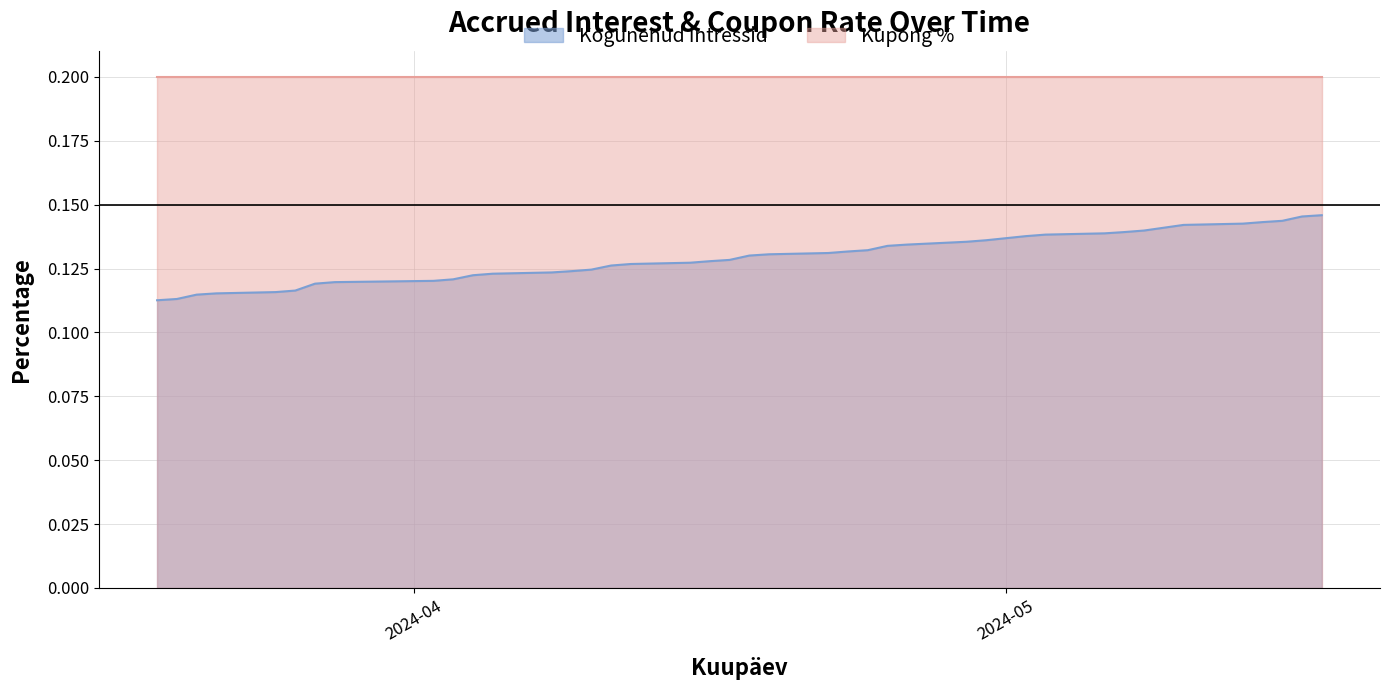

Which label corresponds to the largest value in the chart?

2024-03-19